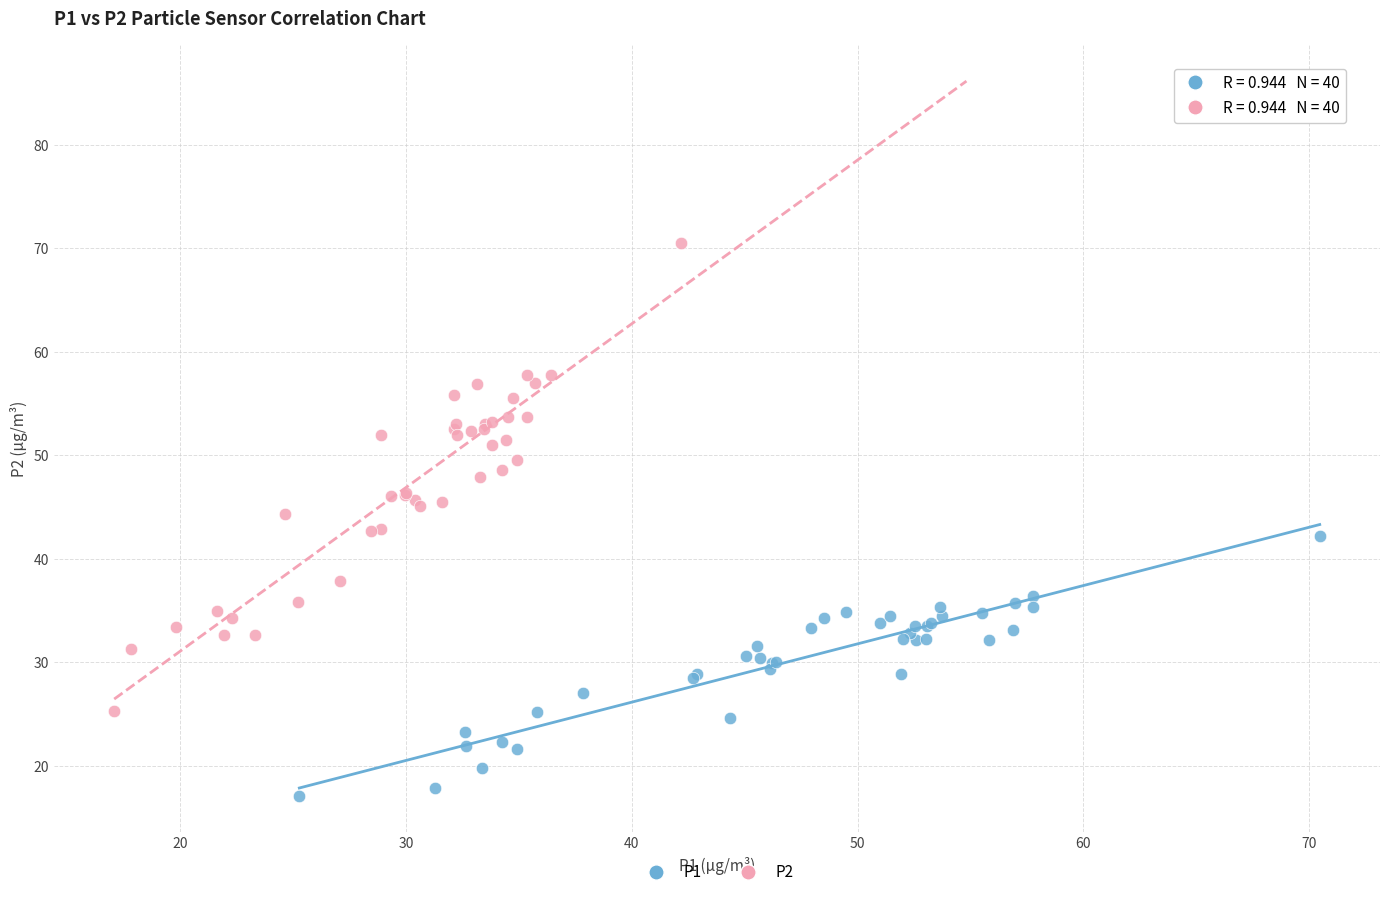

Which series contains the lowest Y value?

P1